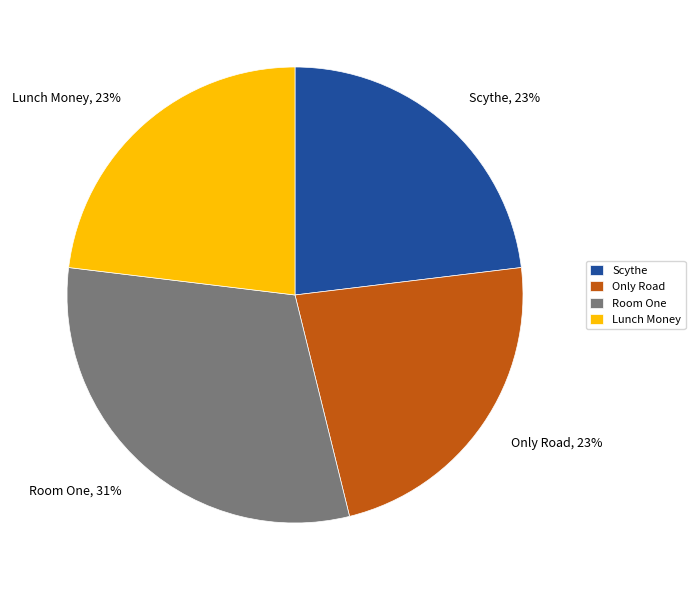

How many slices are in this pie chart?

4